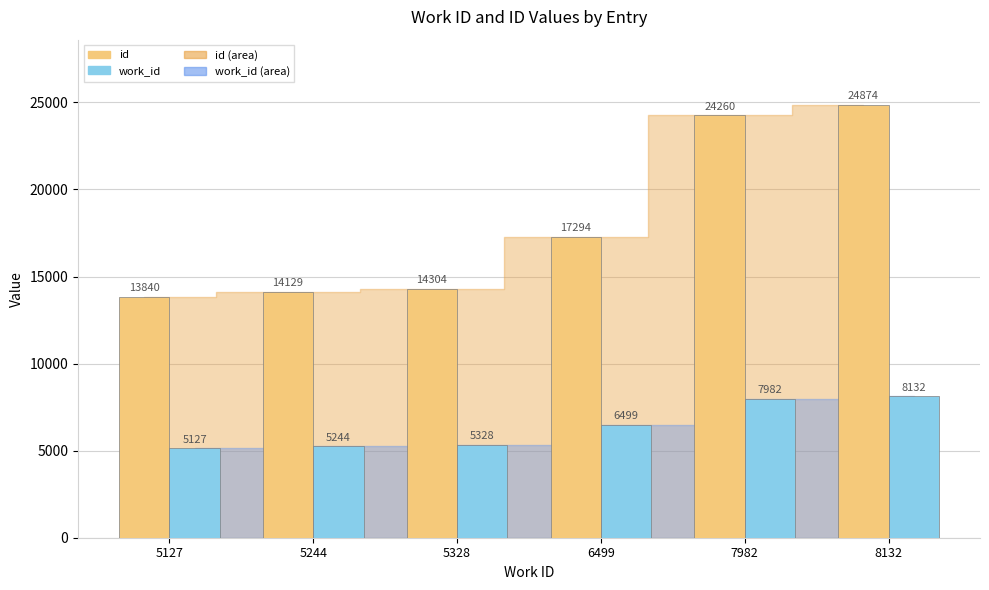

What is the value of the id bar at the 2nd from the left?

14129